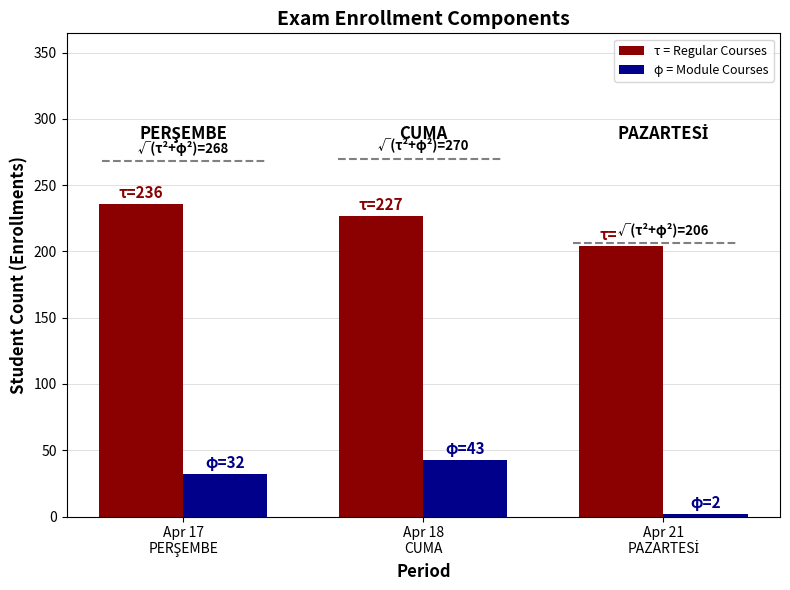

Which series has the largest total across all categories?

τ = Regular Courses